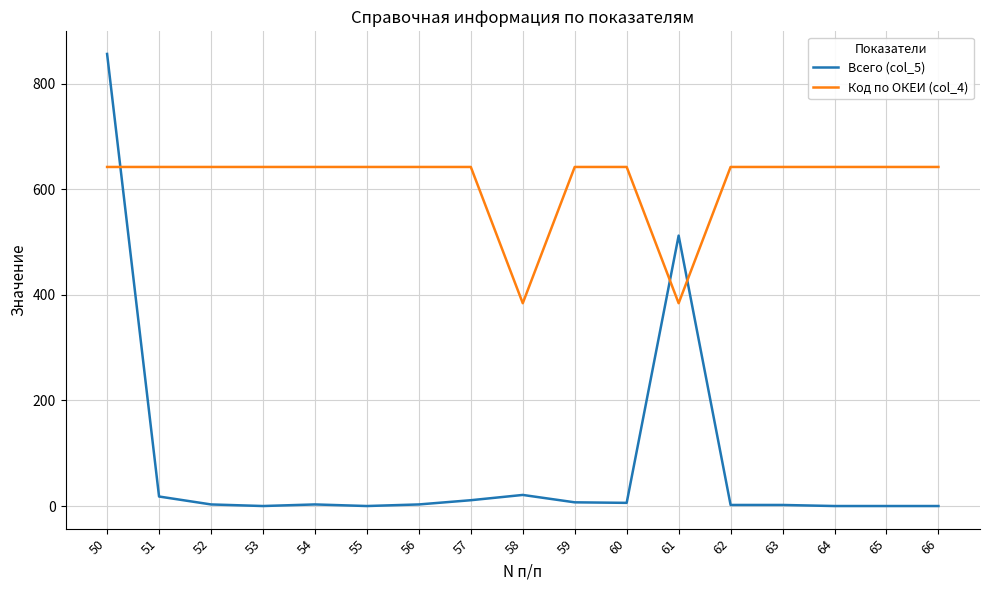

How many intersections are there between Код по ОКЕИ (col_4) and Всего (col_5)?

3